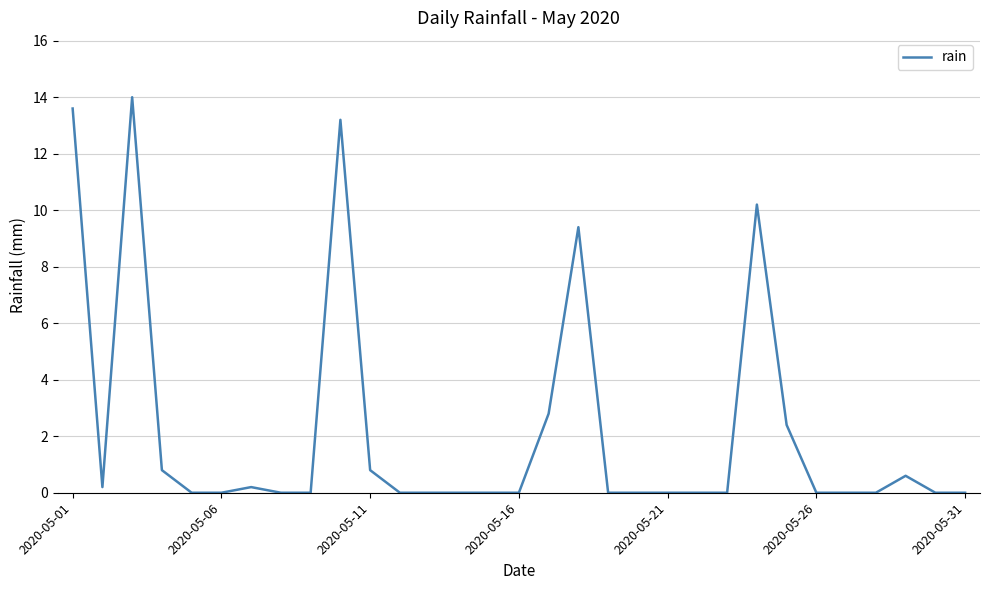

What is the difference between the maximum and second lowest values?

14.0